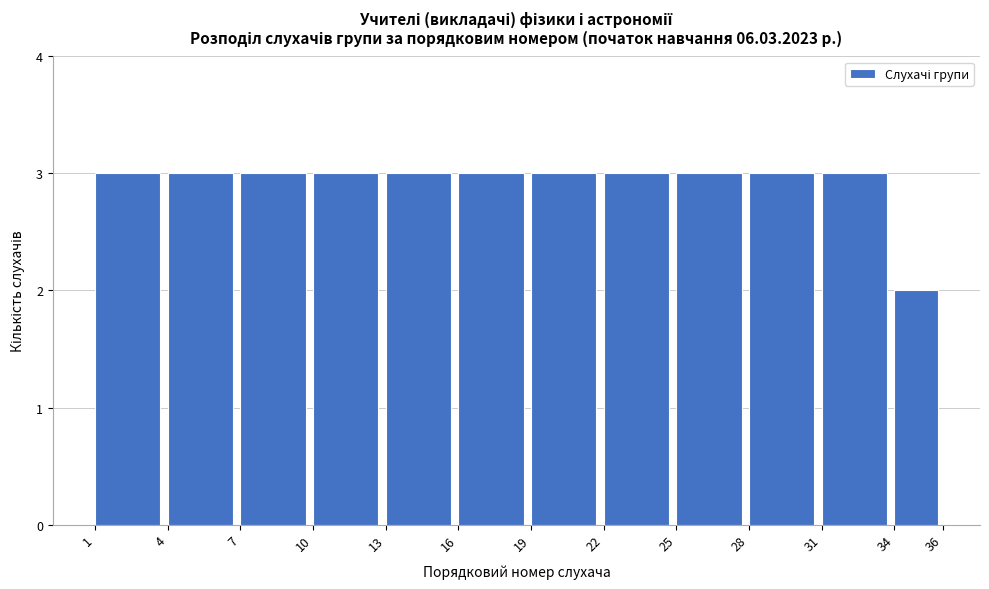

Reading left to right, list every bar in this chart as the range it spans on the x-axis followed by its height. The values are not printed on the chart, so give them approximately, as read against the axis.

1 to 4: 3
4 to 7: 3
7 to 10: 3
10 to 13: 3
13 to 16: 3
16 to 19: 3
19 to 22: 3
22 to 25: 3
25 to 28: 3
28 to 31: 3
31 to 34: 3
34 to 36: 2